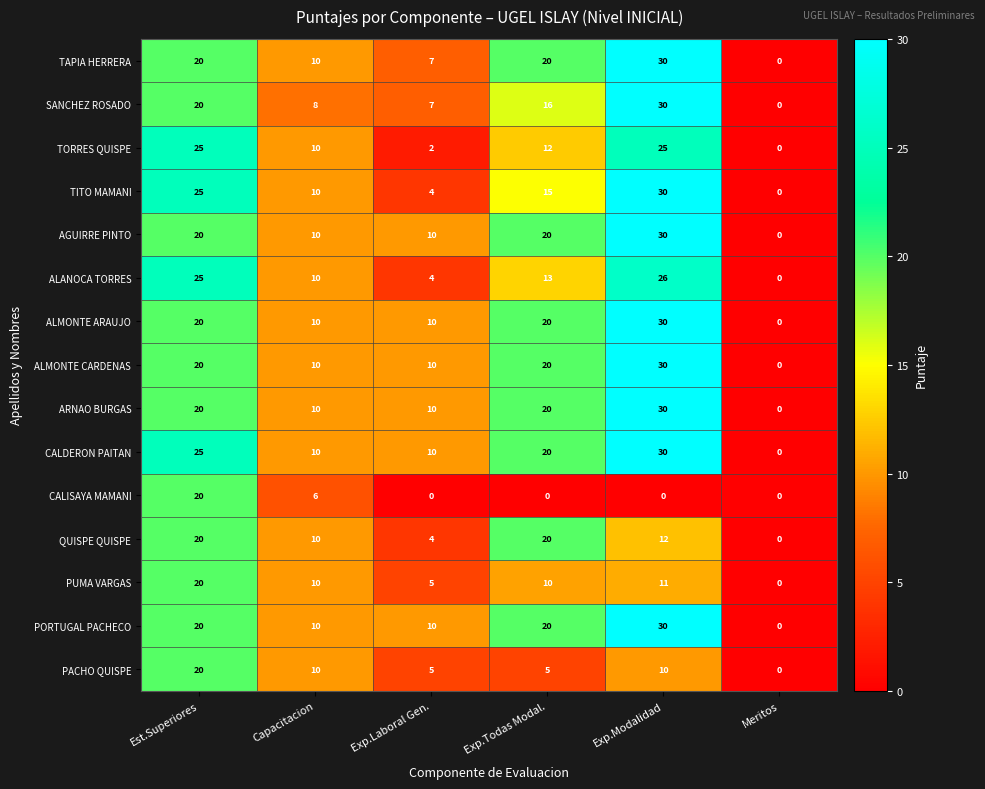

What is the difference between the TITO MAMANI values at Est.Superiores and Capacitacion?

15